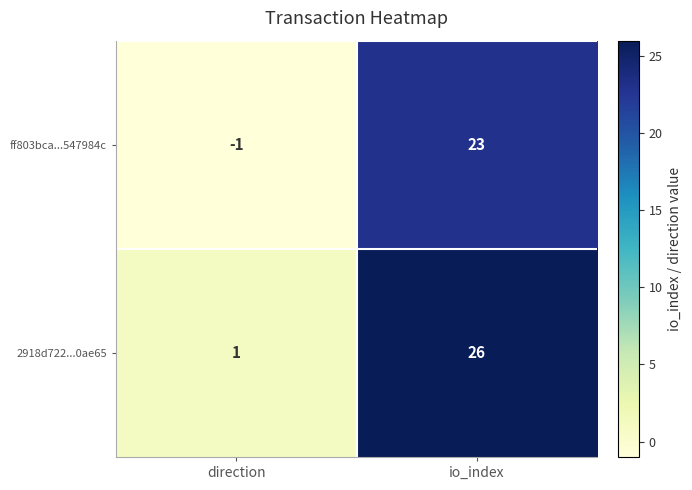

The value of ff803bca...547984c at io_index is 23. True or false?

True